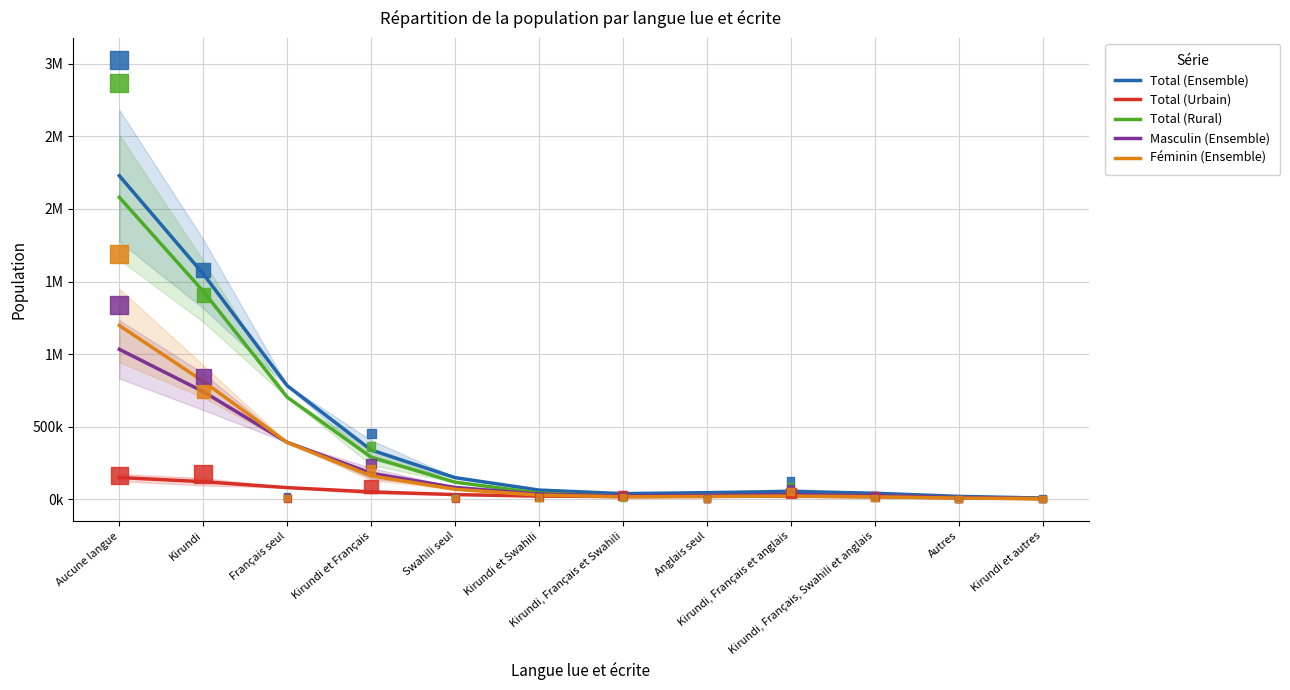

At which category is the sum across all series the highest?

Aucune langue